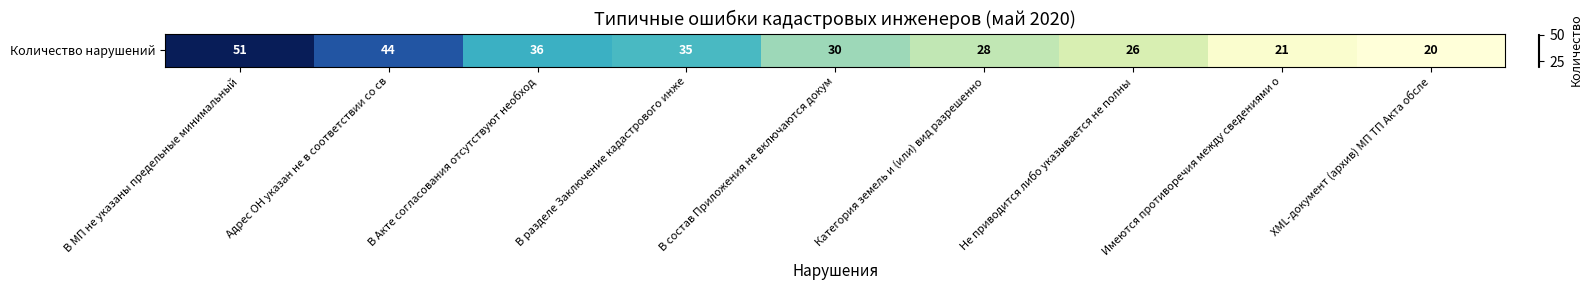

Which has a higher value, В разделе Заключение кадастрового инже or XML-документ (архив) МП ТП Акта обсле?

В разделе Заключение кадастрового инже